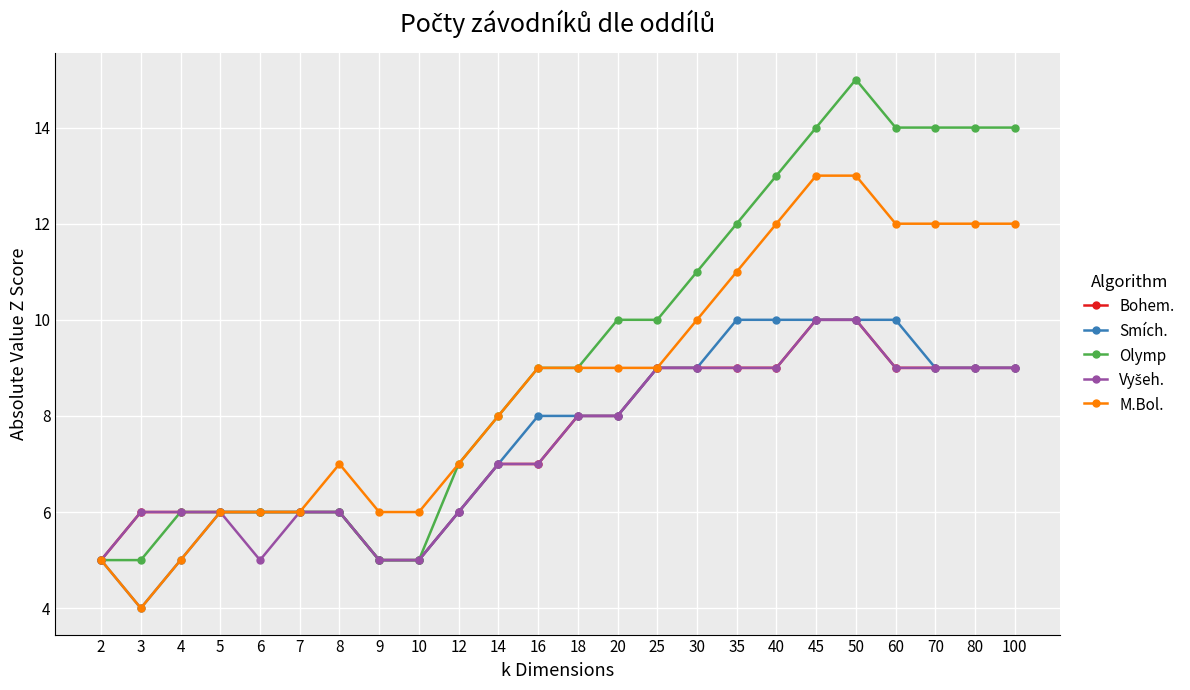

What is the value of the Smích. point at the 1st from the left?

5